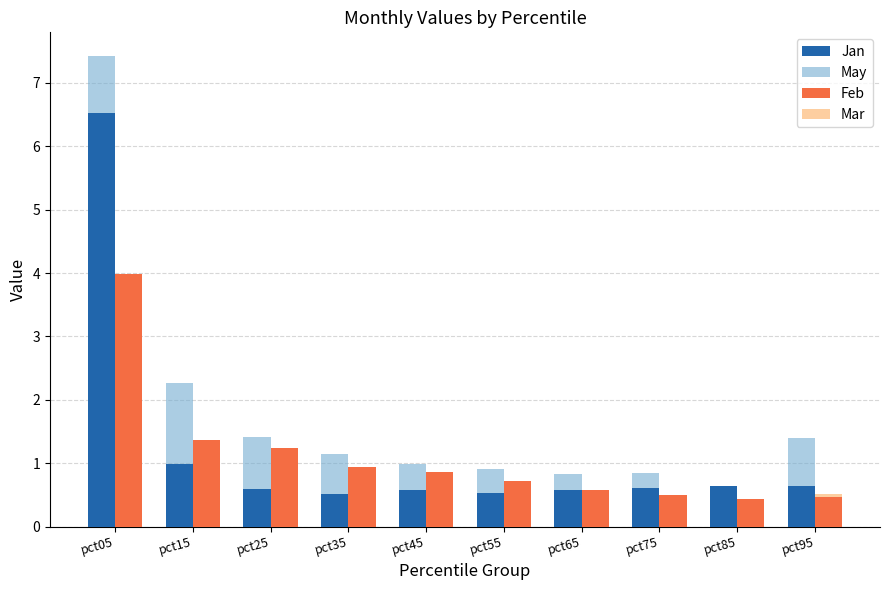

Which series has the widest spread of values?

May